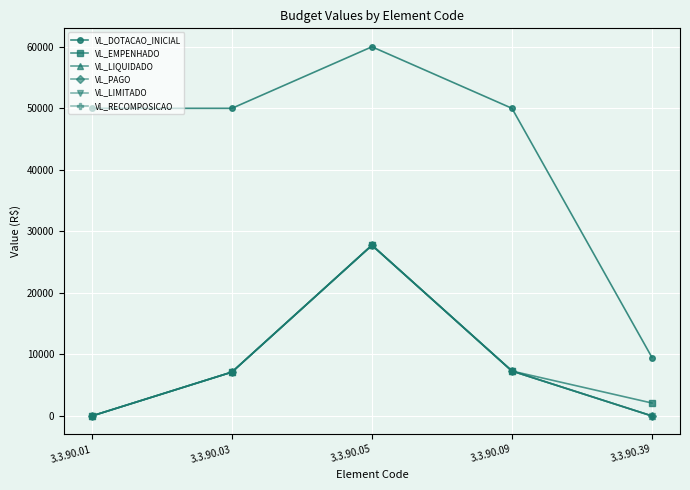

True or false: VL_RECOMPOSICAO has a value of 43583.8 at 3.3.90.05.

False